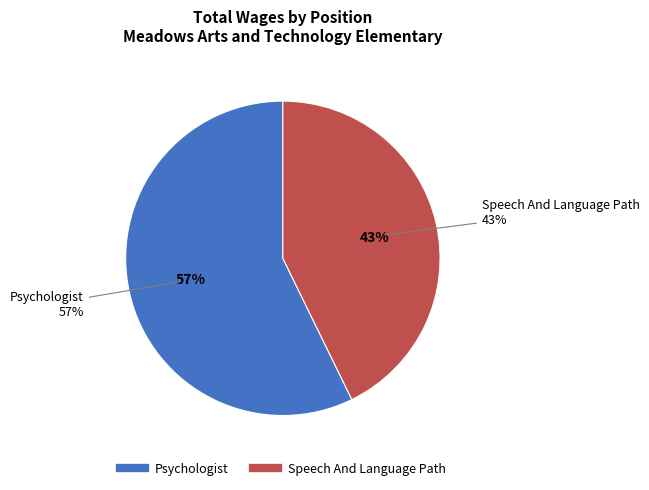

What percentage is the Psychologist slice, to the nearest percent?

57%